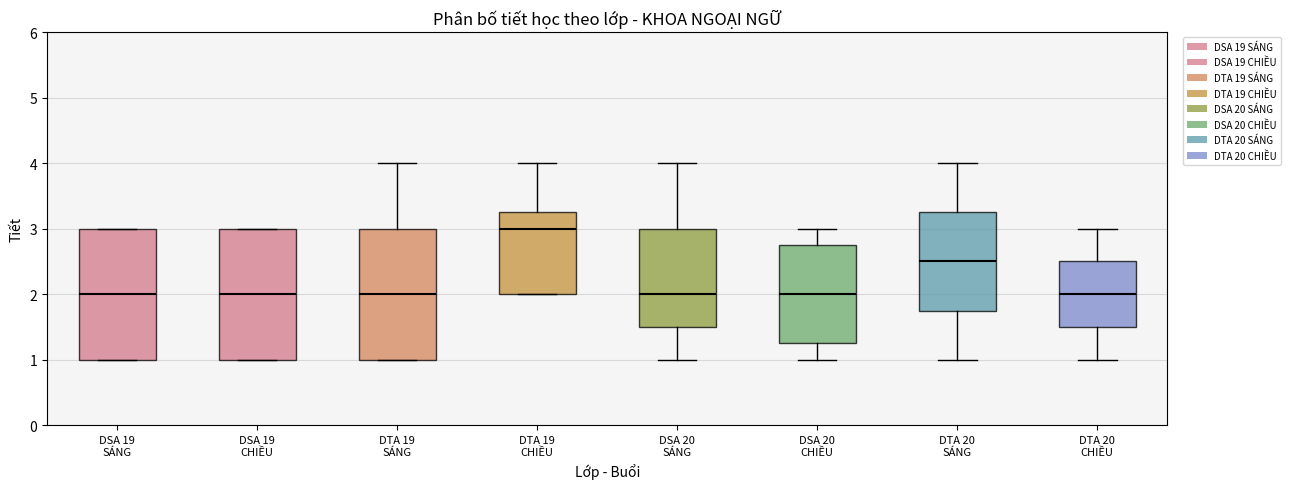

Reading left to right, read every box against the y-axis: the position of its median line, the range the box covers, and the ends of its whiskers. The values are not printed on the chart, so give them approximately, as read against the axis.

DSA 19 SÁNG: median 2.0, box 1.0 to 3.0, whiskers 1.0 to 3.0
DSA 19 CHIỀU: median 2.0, box 1.0 to 3.0, whiskers 1.0 to 3.0
DTA 19 SÁNG: median 2.0, box 1.0 to 3.0, whiskers 1.0 to 4.0
DTA 19 CHIỀU: median 3.0, box 2.0 to 3.3, whiskers 2.0 to 4.0
DSA 20 SÁNG: median 2.0, box 1.5 to 3.0, whiskers 1.0 to 4.0
DSA 20 CHIỀU: median 2.0, box 1.3 to 2.8, whiskers 1.0 to 3.0
DTA 20 SÁNG: median 2.5, box 1.8 to 3.3, whiskers 1.0 to 4.0
DTA 20 CHIỀU: median 2.0, box 1.5 to 2.5, whiskers 1.0 to 3.0